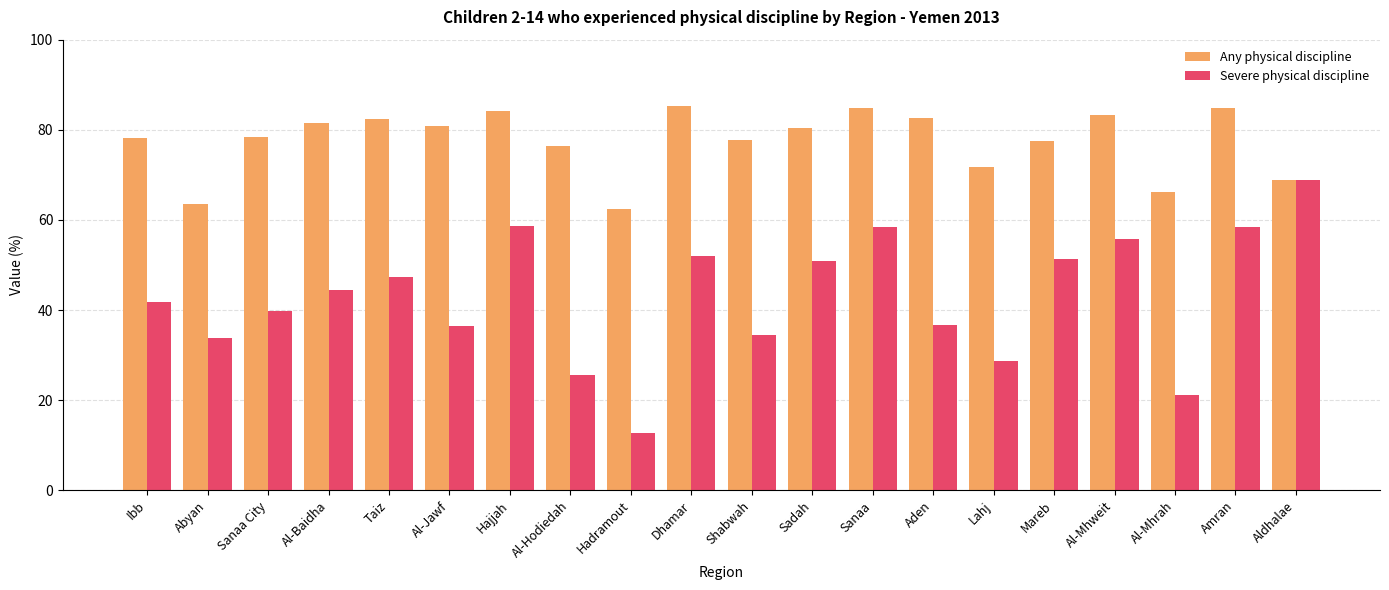

Is it true that Severe physical discipline equals 51.3 at Mareb?

True